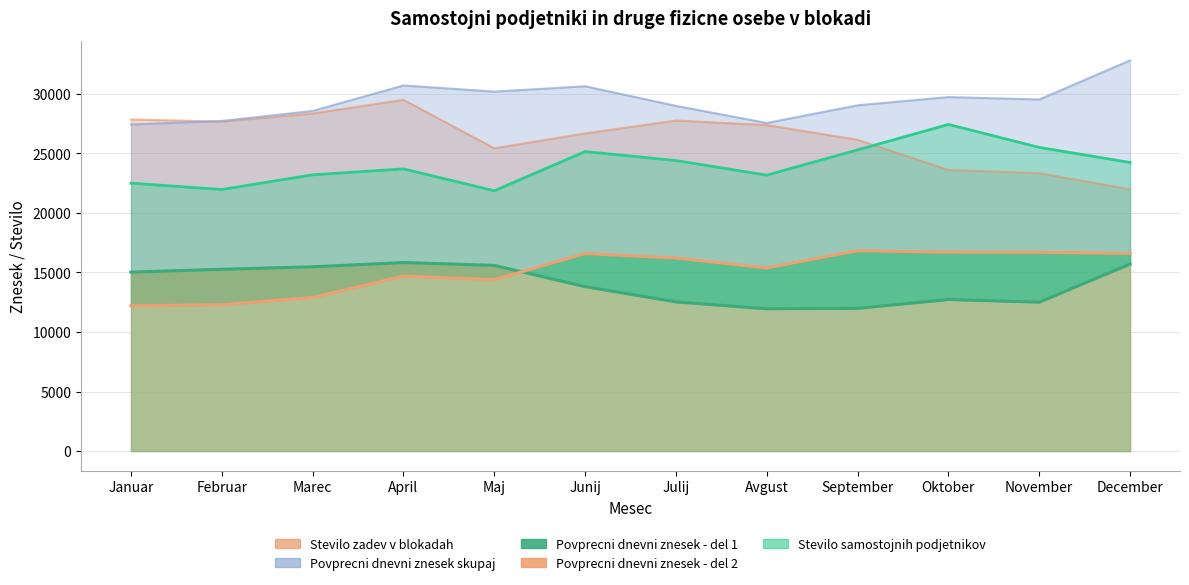

What is the sum of the Povprecni dnevni znesek skupaj values at Januar and Maj?

57595